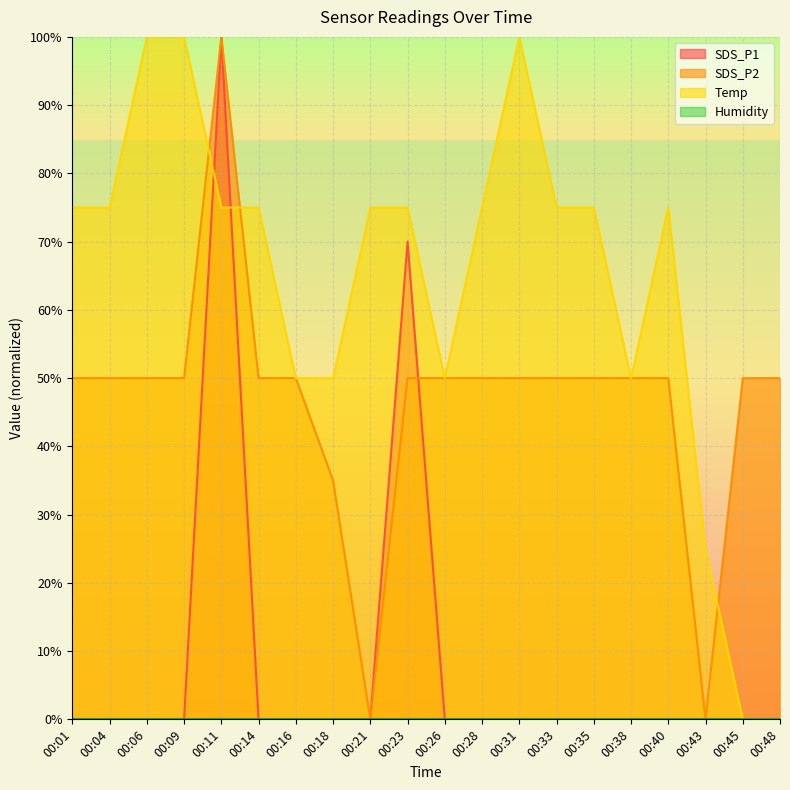

Which category has the lowest value across all series?

00:01